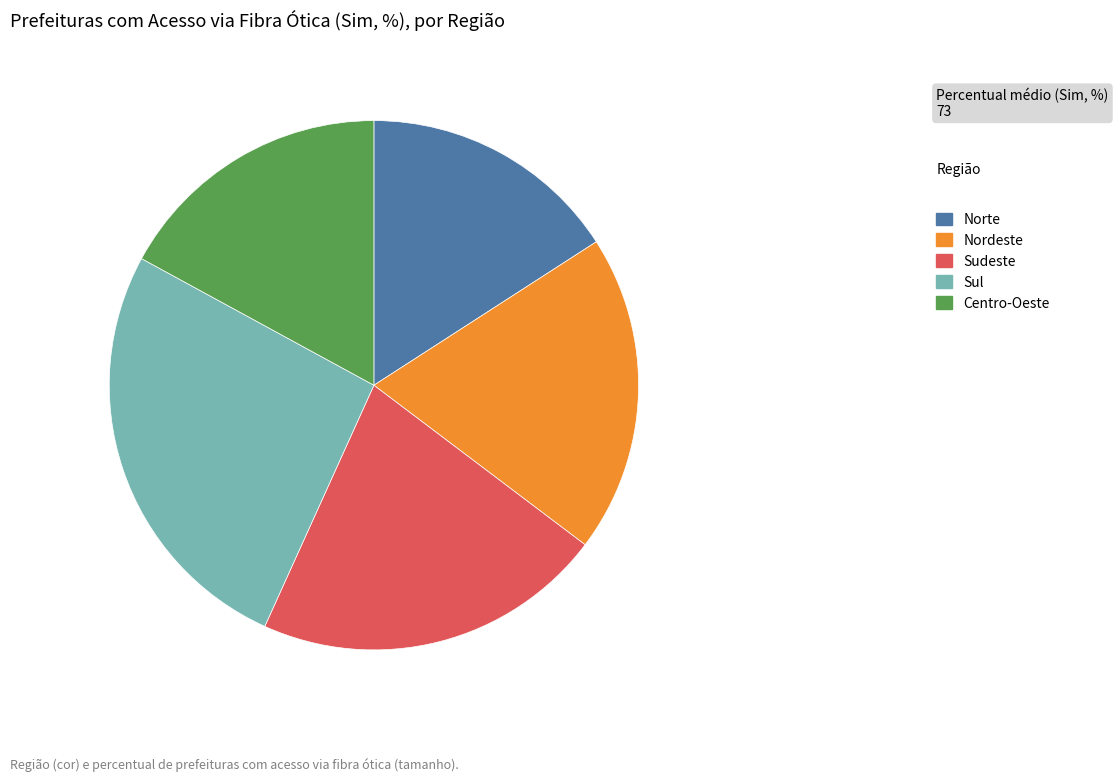

Does Norte represent more than half of the total?

No